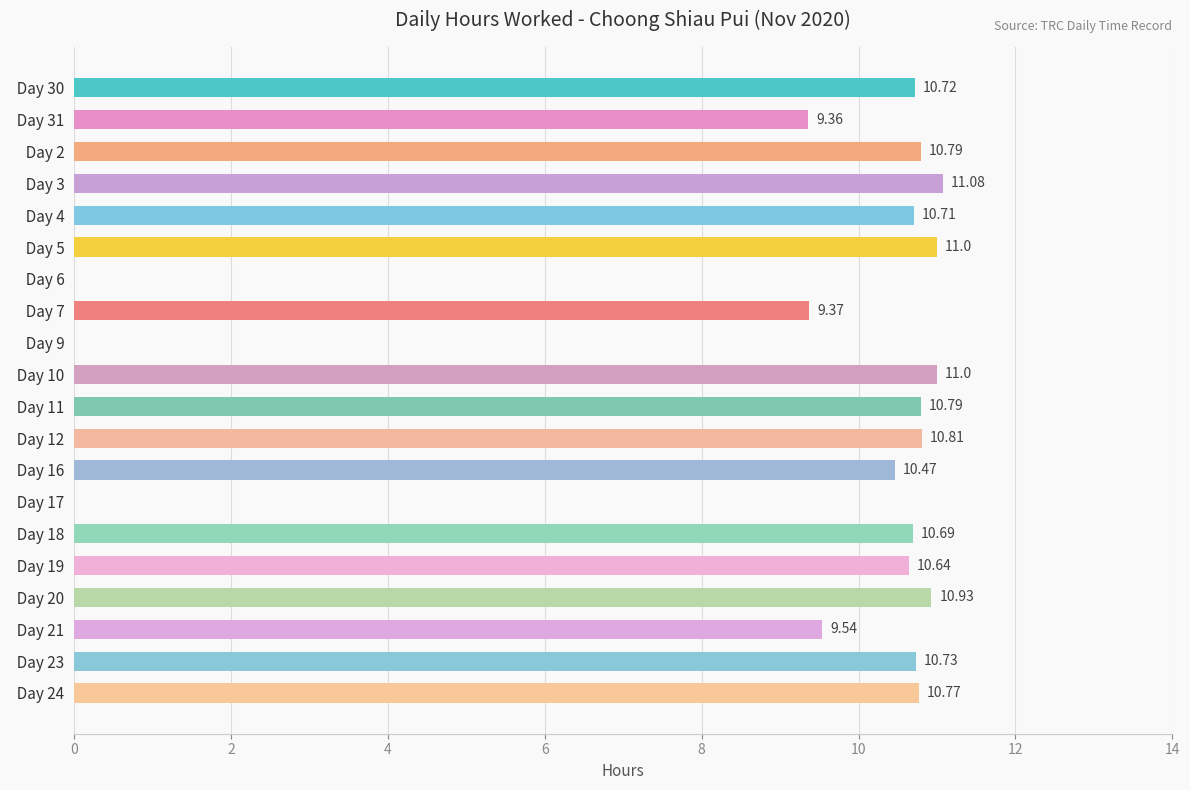

Which has a higher value,   Day 18 or   Day 21?

  Day 18